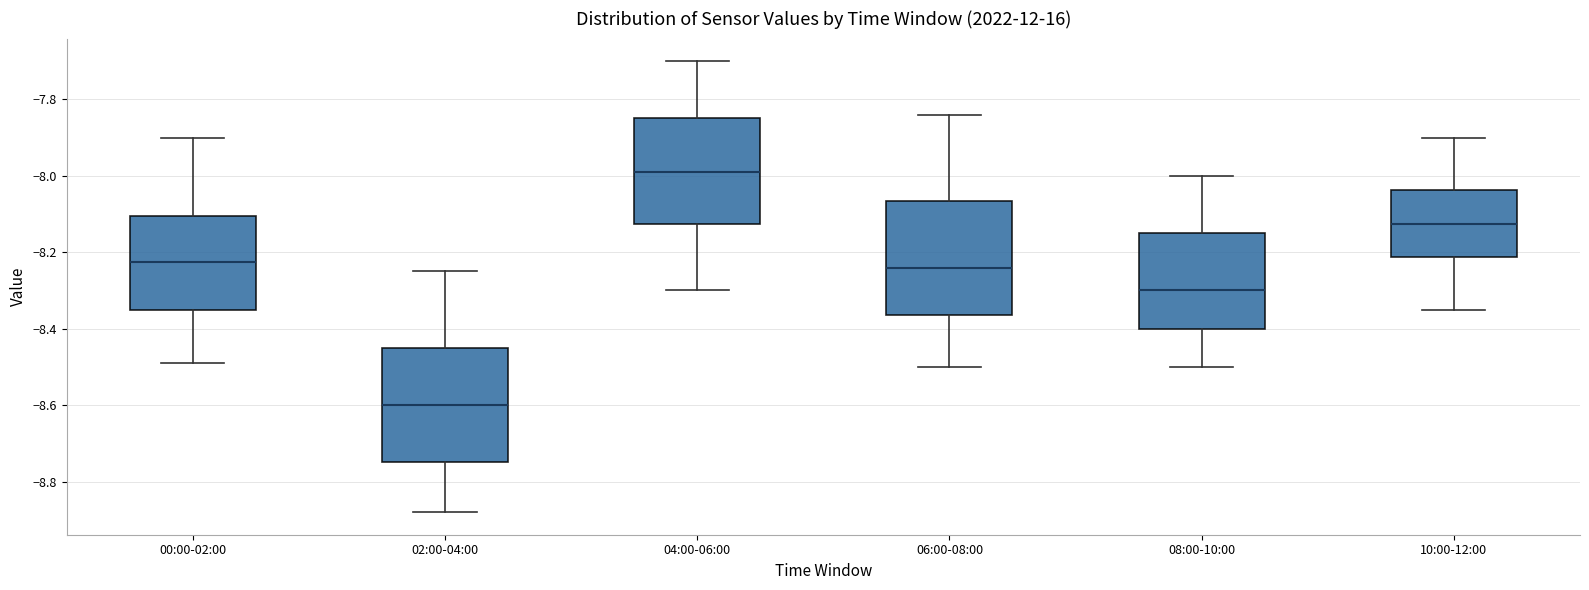

Which box's median line is the lowest?

02:00-04:00